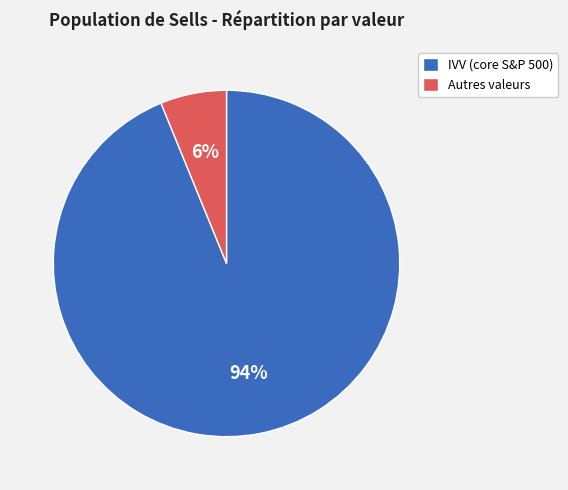

Combined, do Autres valeurs and IVV (core S&P 500) account for over 50%?

Yes